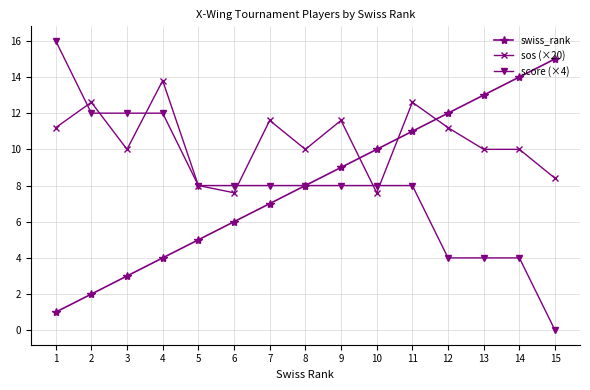

The value of swiss_rank at 8 is 10.6. True or false?

False